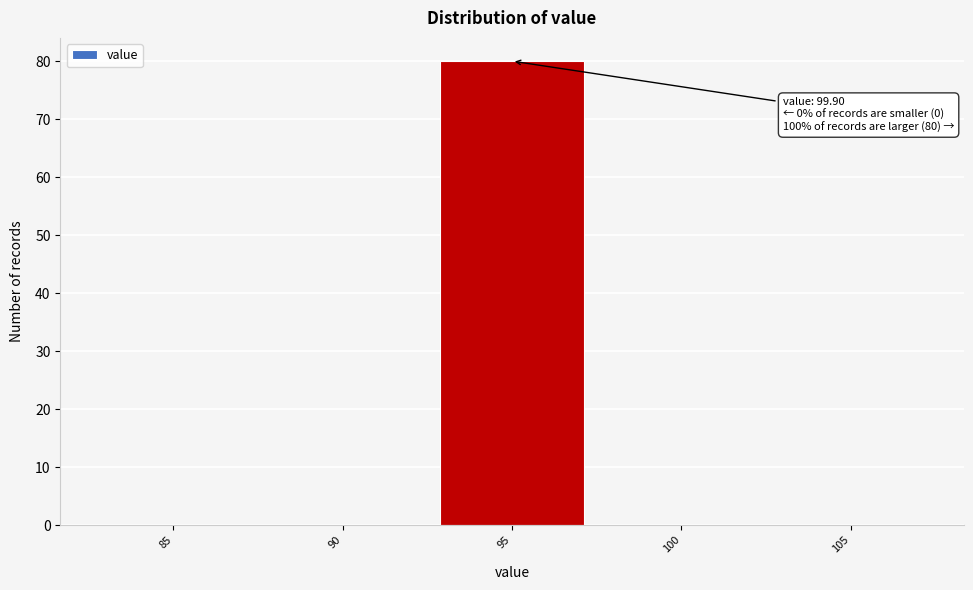

Reading right to left, list all the values displayed in this chart.

105=0	100=0	95=80	90=0	85=0